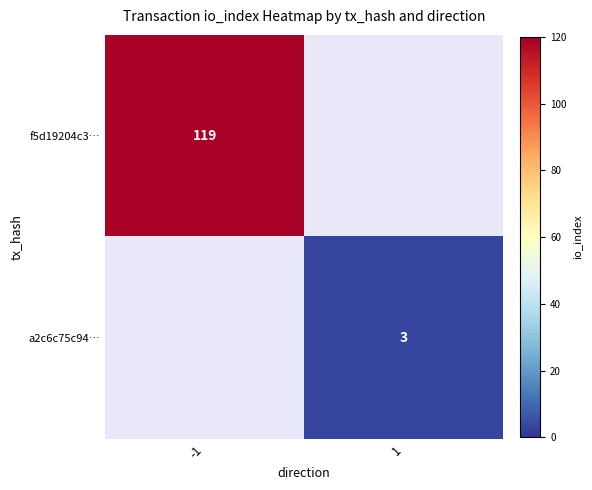

Is the value of a2c6c75c94… at 1 greater than the value of f5d19204c3… at -1?

No